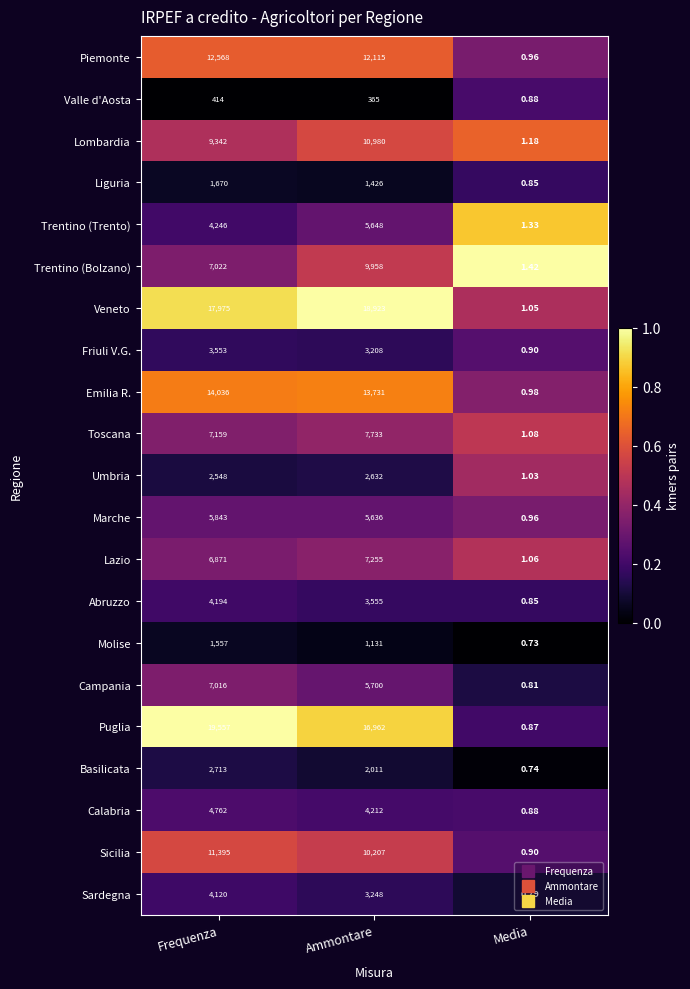

Between Frequenza and Media, which series saw the biggest shift?

Puglia